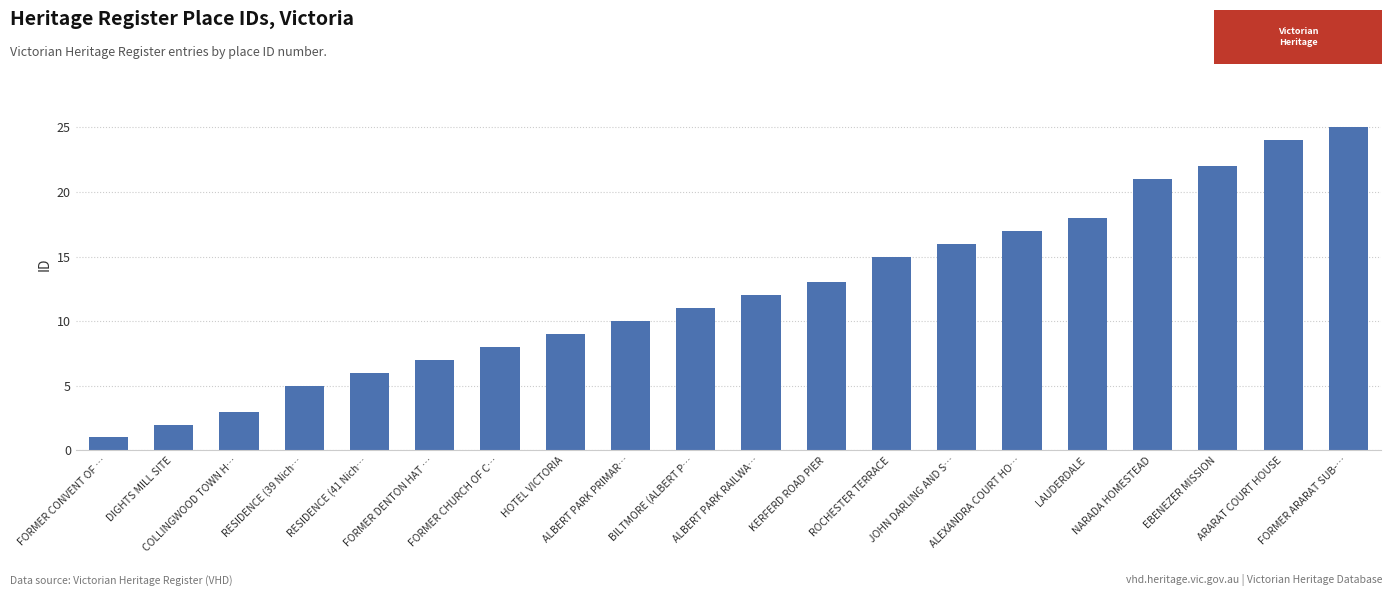

Rank the categories by value from highest to lowest.

FORMER ARARAT SUB-…, ARARAT COURT HOUSE, EBENEZER MISSION, NARADA HOMESTEAD, LAUDERDALE, ALEXANDRA COURT HO…, JOHN DARLING AND S…, ROCHESTER TERRACE, KERFERD ROAD PIER, ALBERT PARK RAILWA…, BILTMORE (ALBERT P…, ALBERT PARK PRIMAR…, HOTEL VICTORIA, FORMER CHURCH OF C…, FORMER DENTON HAT …, RESIDENCE (41 Nich…, RESIDENCE (39 Nich…, COLLINGWOOD TOWN H…, DIGHTS MILL SITE, FORMER CONVENT OF …